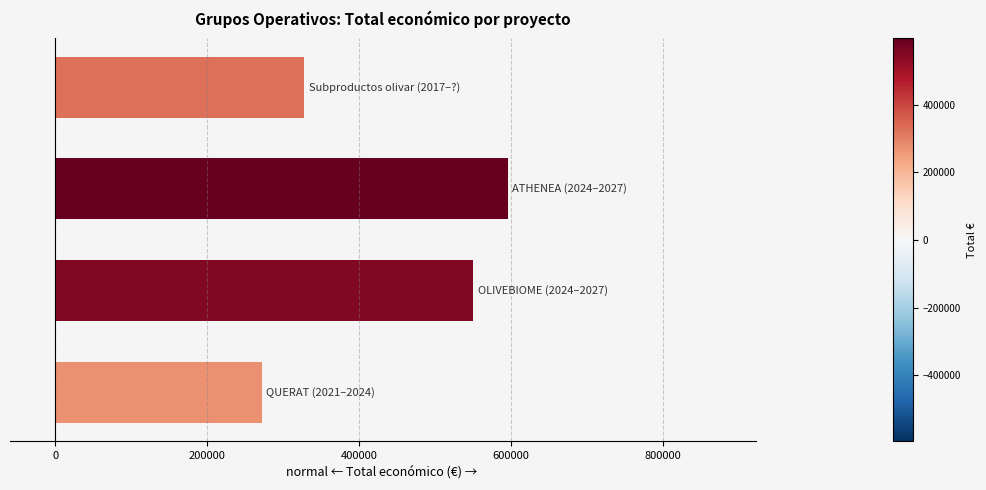

What is the maximum value shown in the chart?

595436